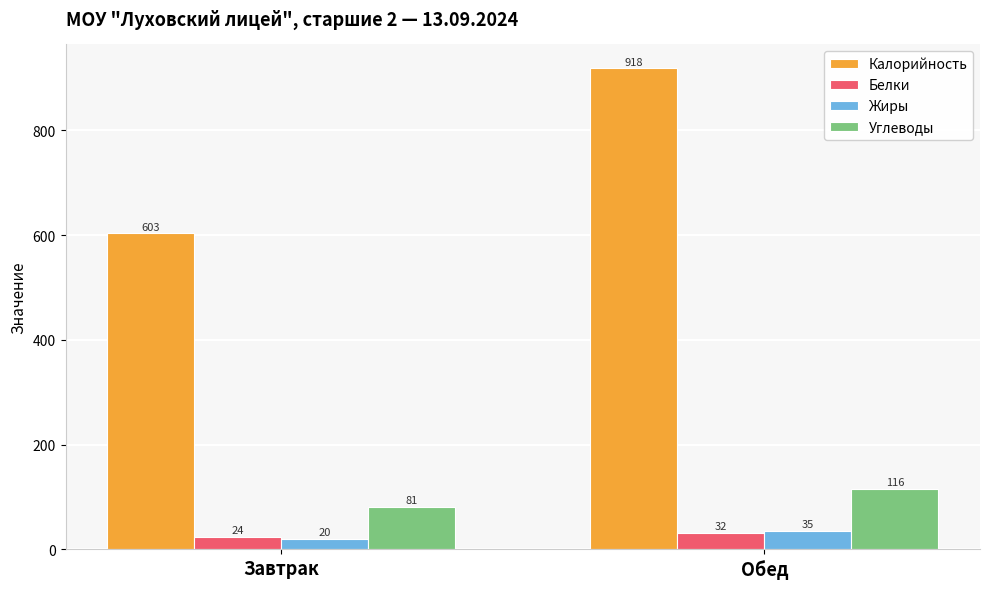

Which label corresponds to the smallest value in the chart?

Завтрак